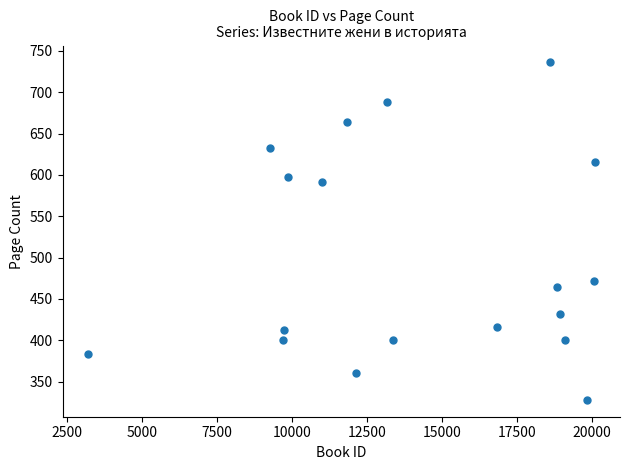

What is the range of Y values (max minus min)?

408